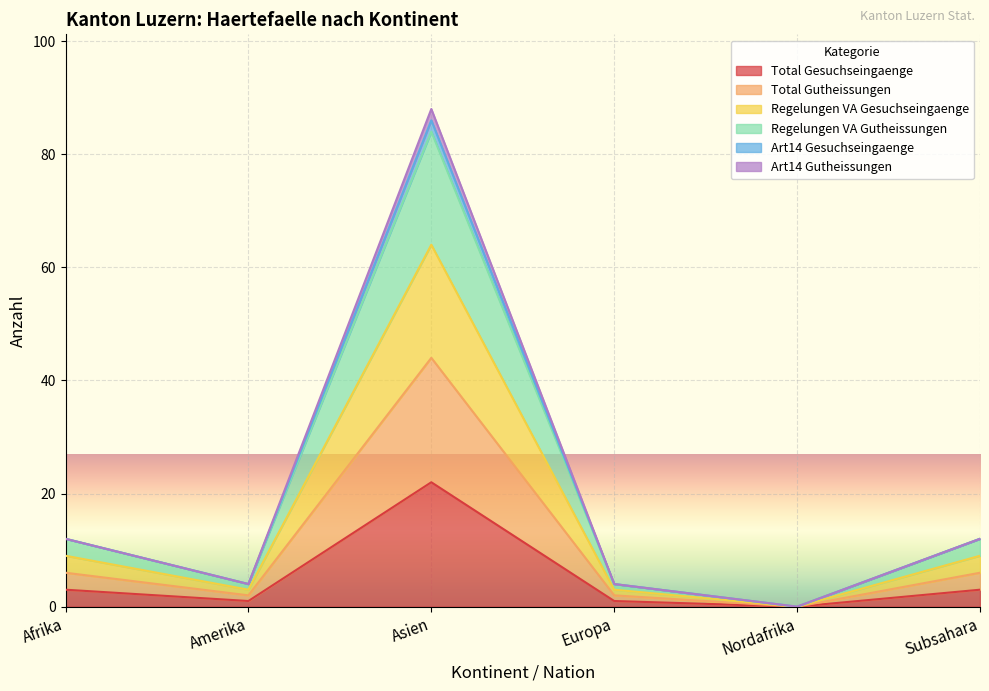

At which category does Art14 Gutheissungen reach its first local peak?

Asien